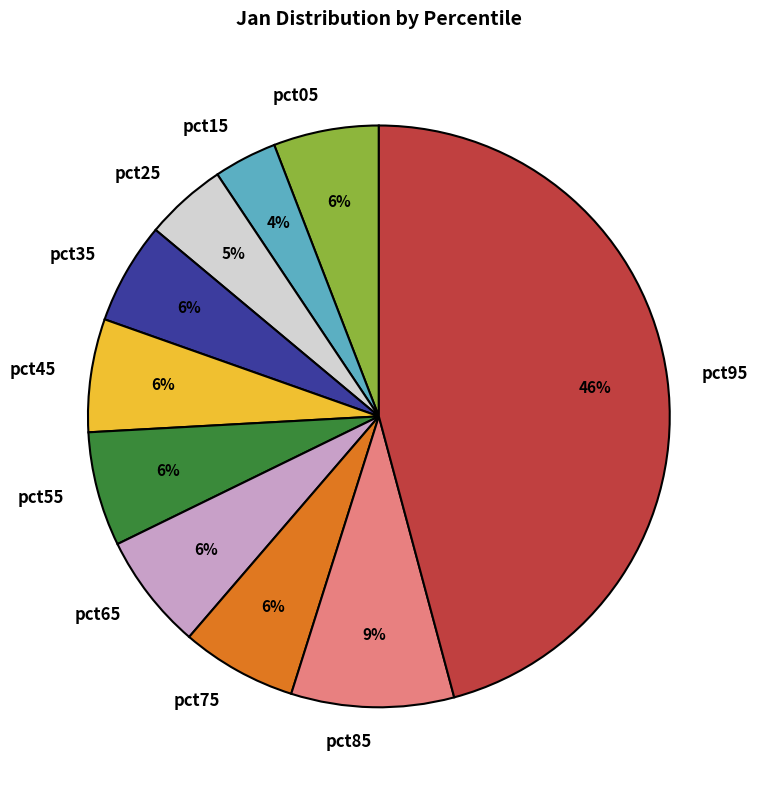

Is there a majority slice in this chart?

No